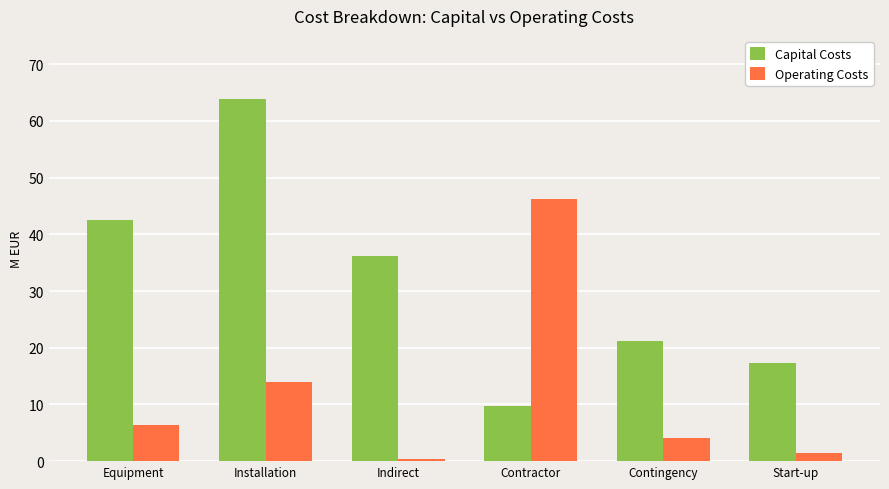

What is the sum of the Operating Costs values at Installation and Contingency?

18.0